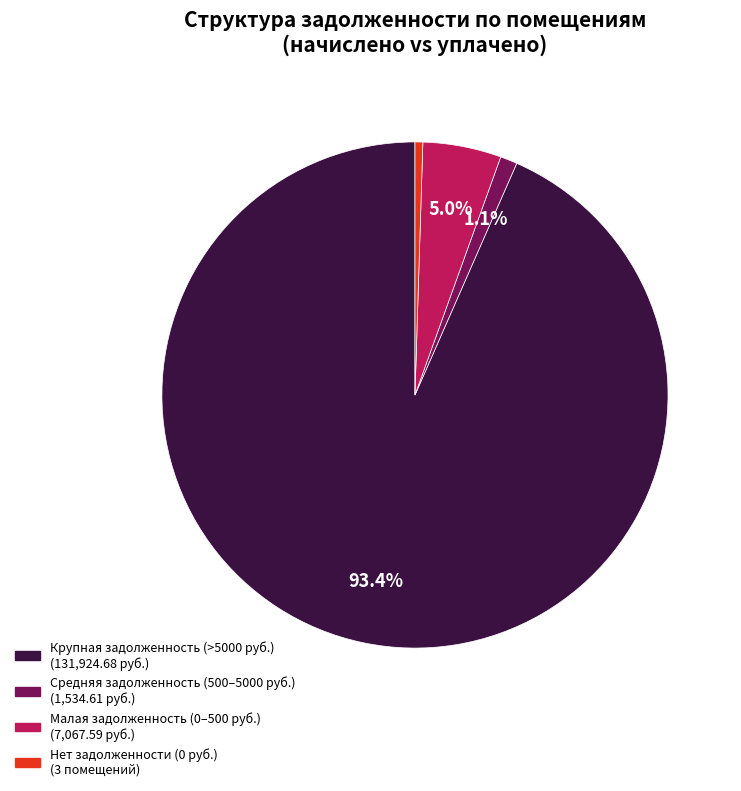

Is there a majority slice in this chart?

Yes